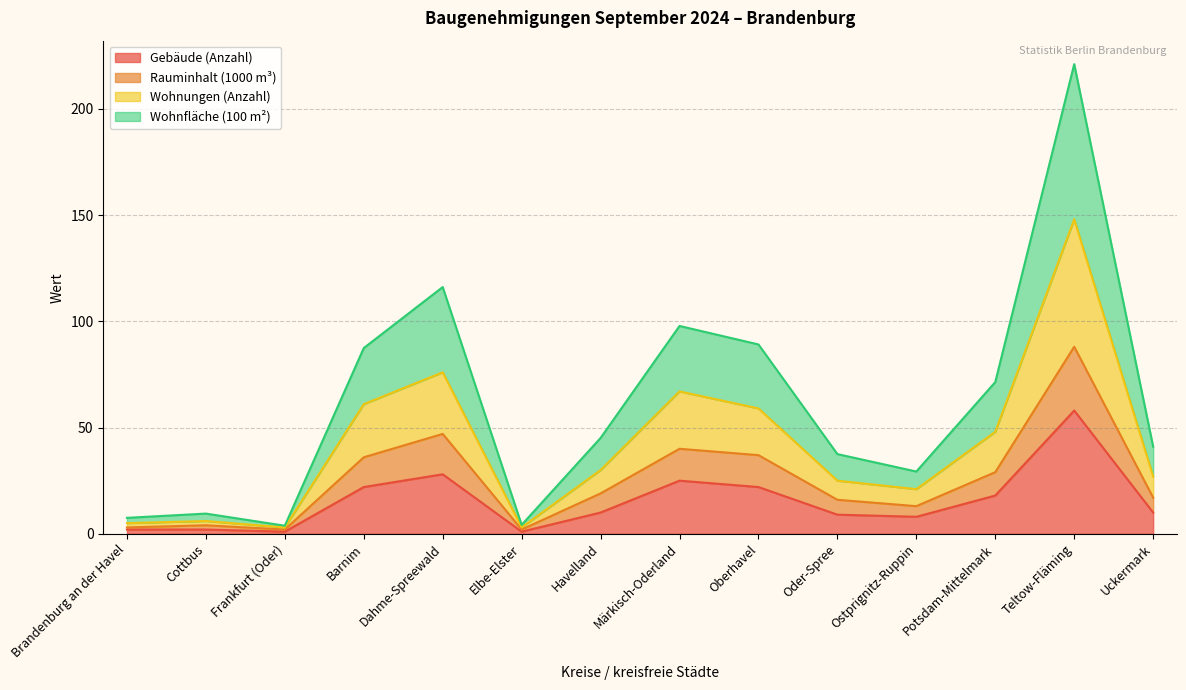

At which category is the sum across all series the highest?

Teltow-Fläming